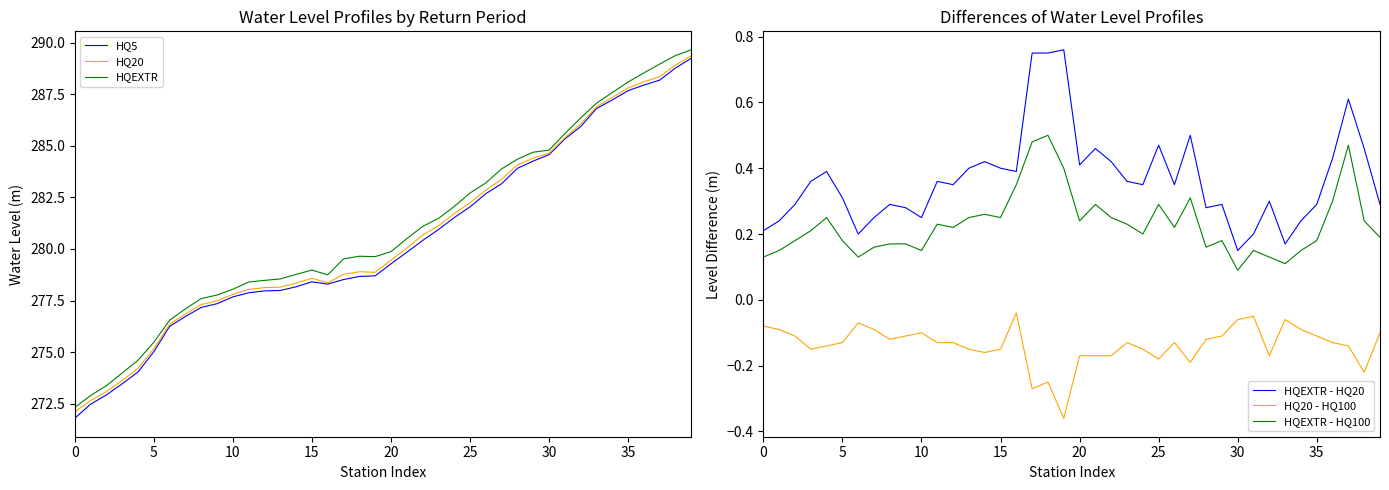

Read the HQ20 - HQ100 value at 13.

-0.2